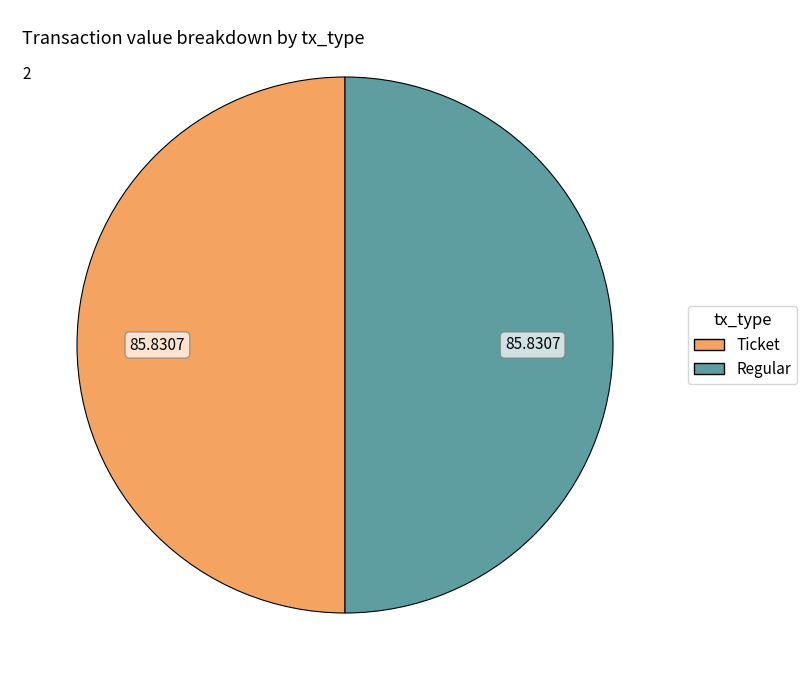

Count the number of slices in the pie.

2